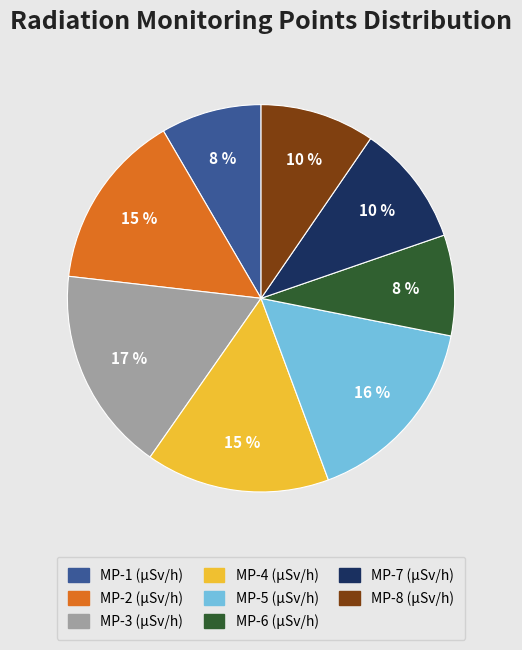

Does MP-3 account for over 50% of the chart?

No